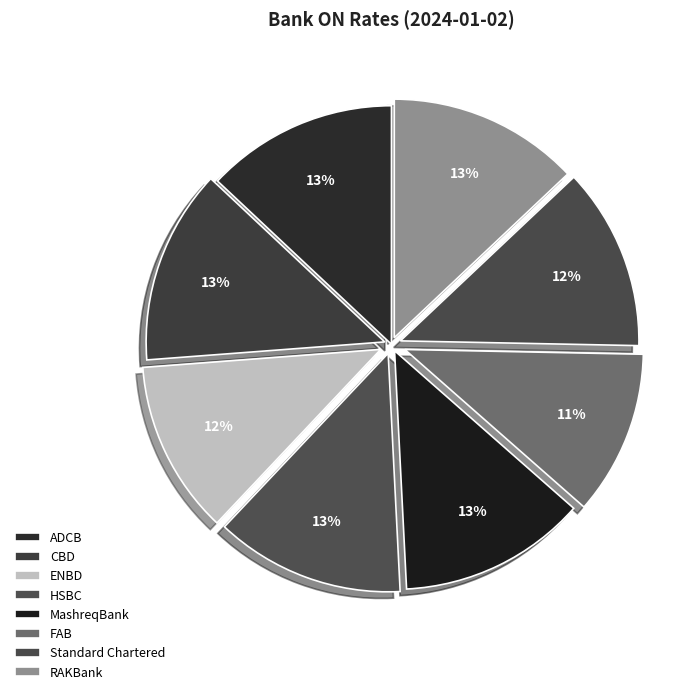

Which has a higher value, FAB or Standard Chartered?

Standard Chartered